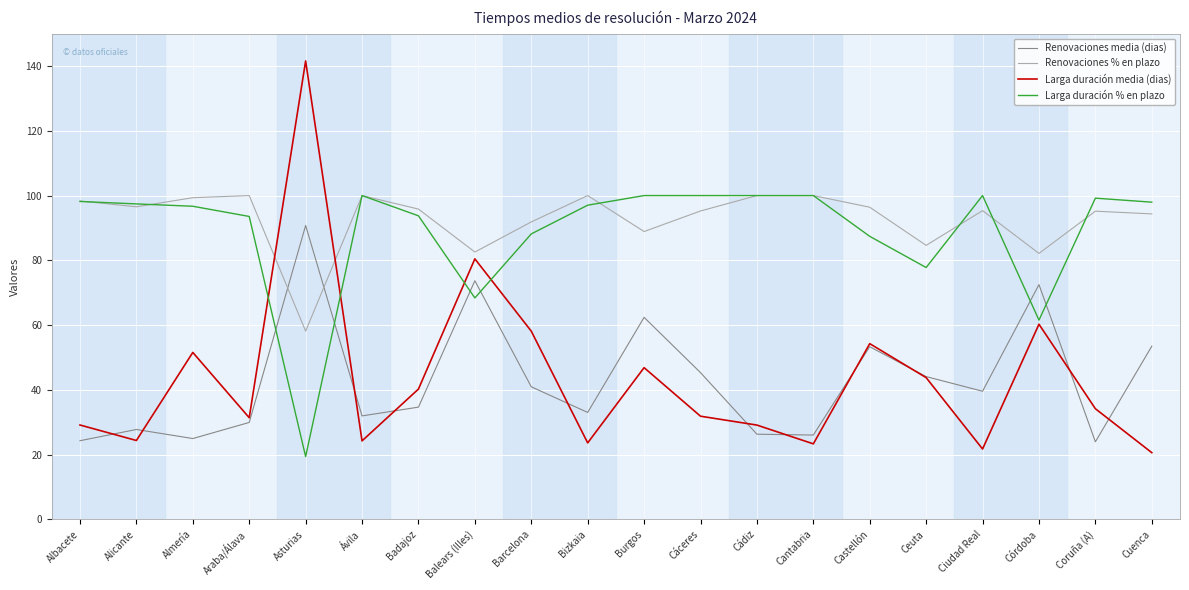

Where is the first local maximum for Larga duración media (dias)?

Almería